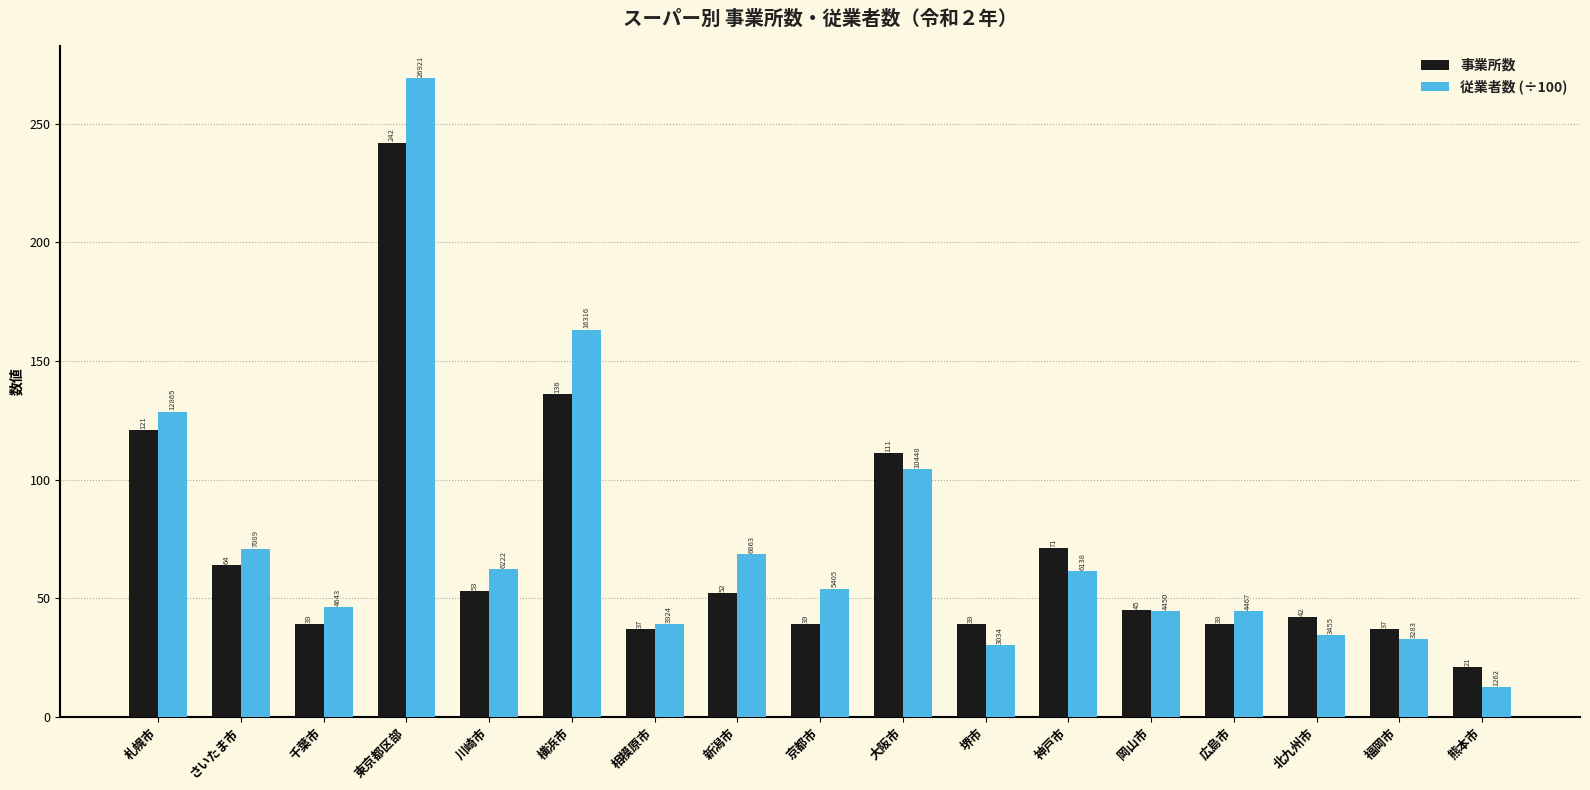

Between 神戸市 and 岡山市, which series saw the biggest shift?

事業所数